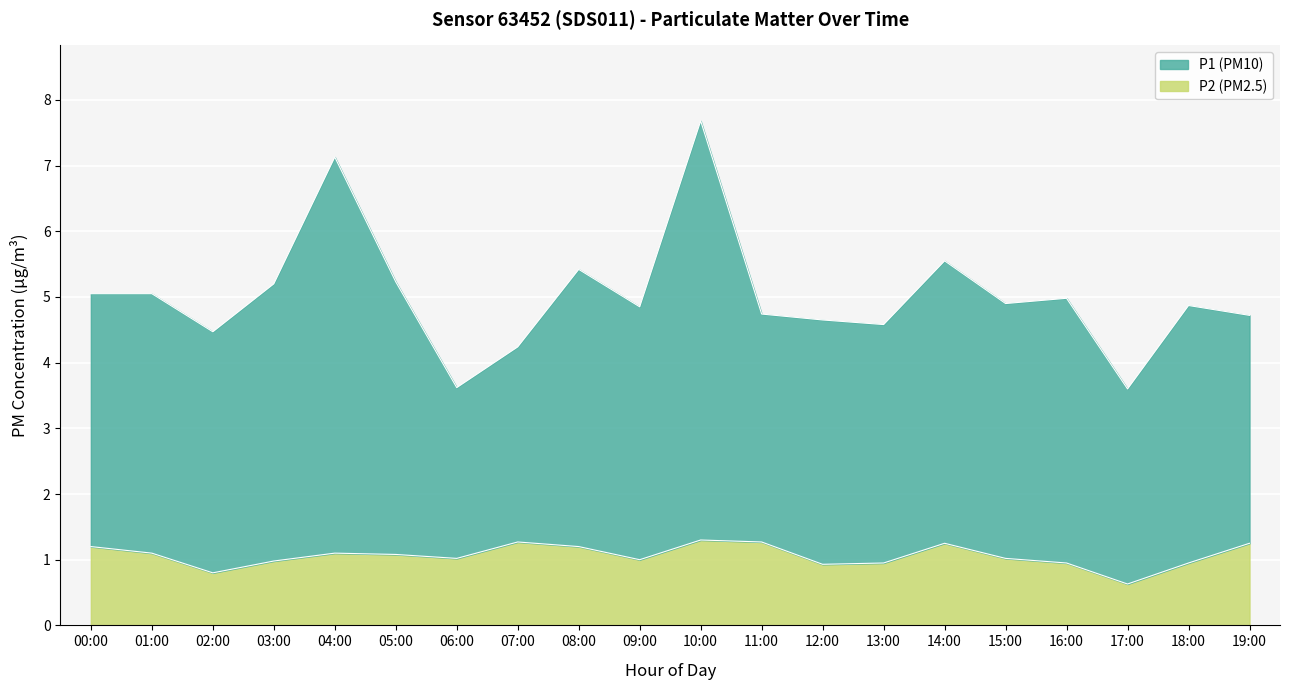

Reading left to right, extract all data points from this chart.

P1: 00:00=5.0	01:00=5.1	02:00=4.5	03:00=5.2	04:00=7.1	05:00=5.2	06:00=3.6	07:00=4.2	08:00=5.4	09:00=4.8	10:00=7.7	11:00=4.7	12:00=4.7	13:00=4.6	14:00=5.5	15:00=4.9	16:00=5.0	17:00=3.6	18:00=4.9	19:00=4.7
P2: 00:00=1.2	01:00=1.1	02:00=0.8	03:00=1.0	04:00=1.1	05:00=1.1	06:00=1.0	07:00=1.3	08:00=1.2	09:00=1.0	10:00=1.3	11:00=1.3	12:00=0.9	13:00=0.9	14:00=1.2	15:00=1.0	16:00=0.9	17:00=0.6	18:00=0.9	19:00=1.2